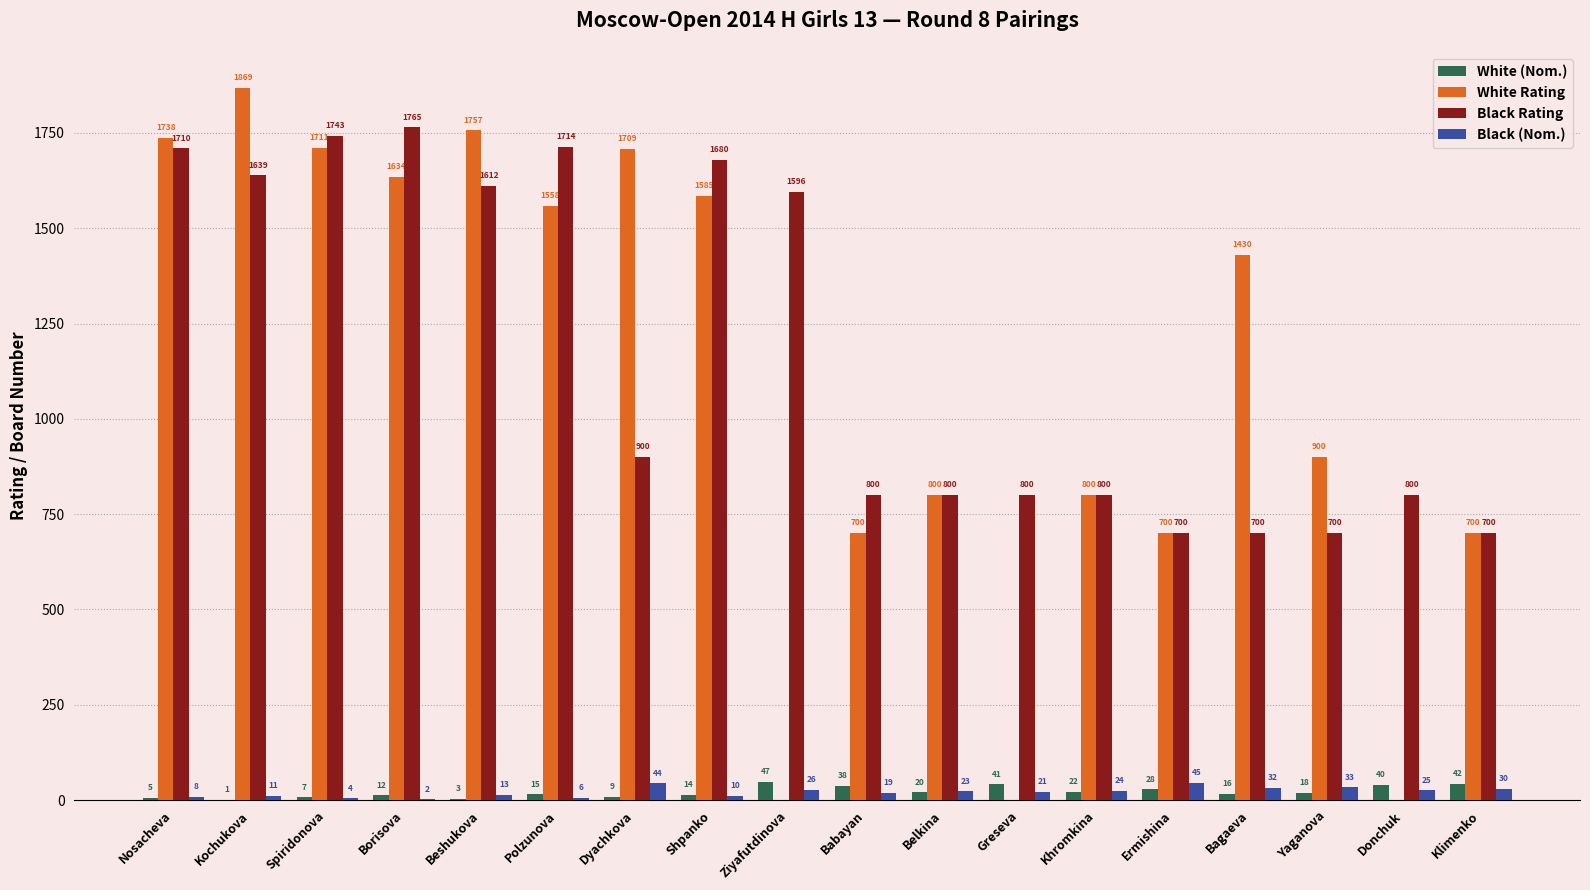

At which label does White (Nom.) first exceed 18?

Ziyafutdinova